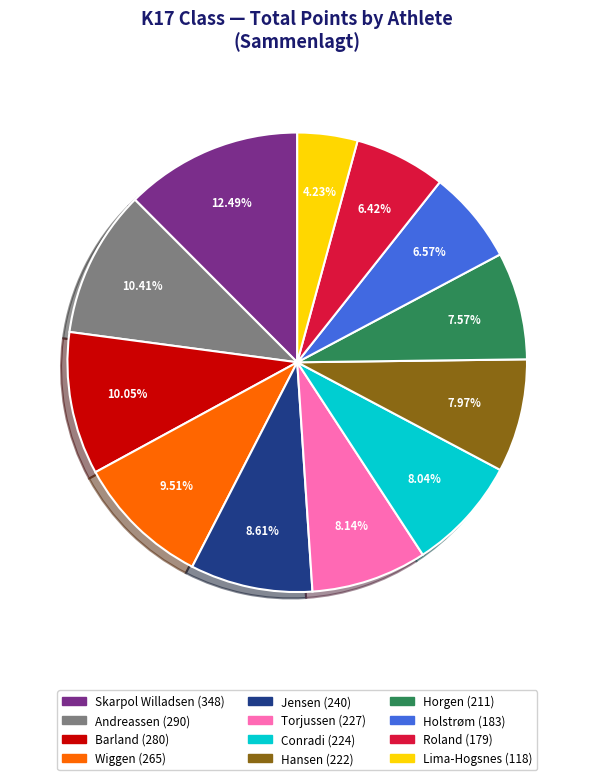

Is there a majority slice in this chart?

No